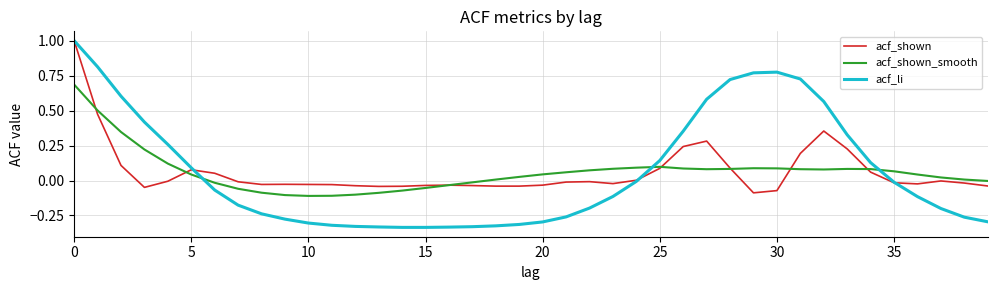

Which series has the widest spread of values?

acf_li